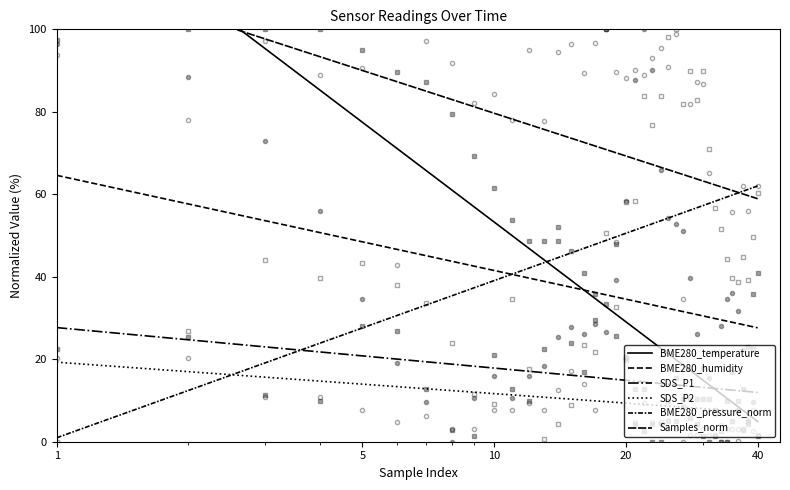

What is the maximum value shown in the chart?

100.0